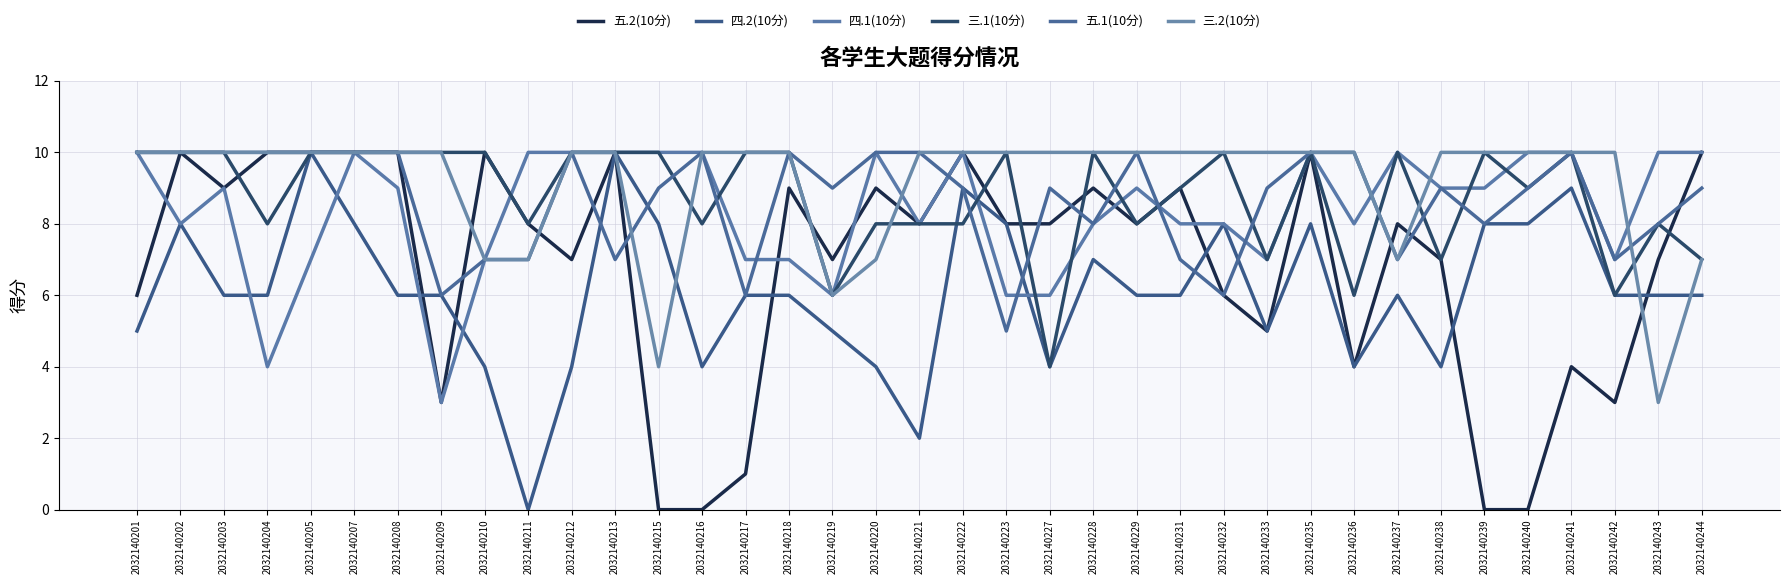

Where is the first local minimum for 三.2(10分)?

2032140215